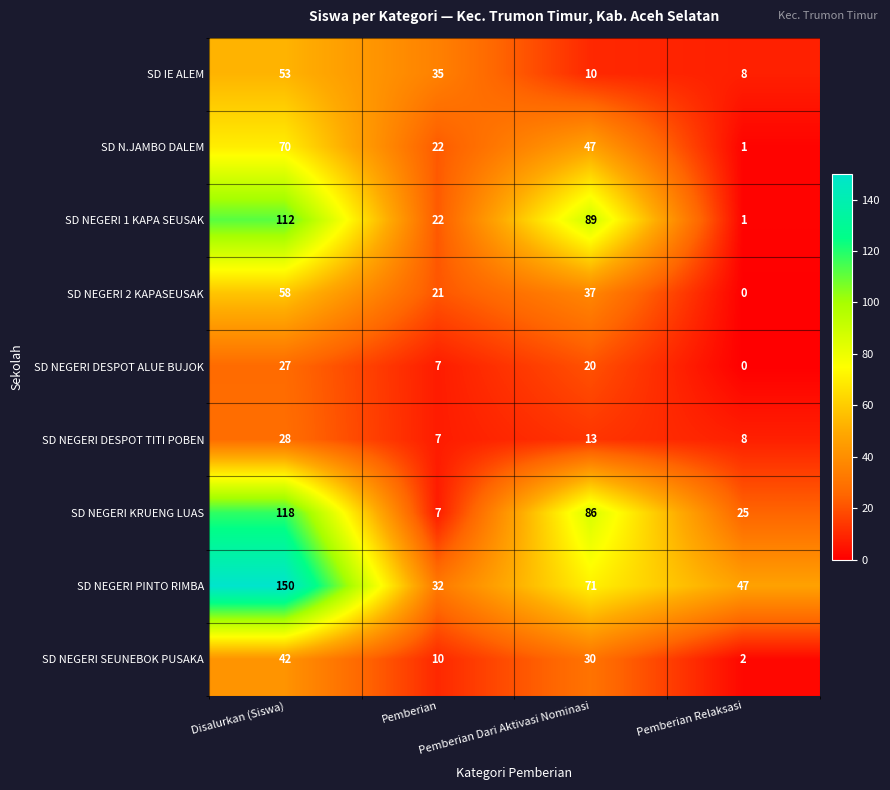

Count the number of categories in the chart.

4